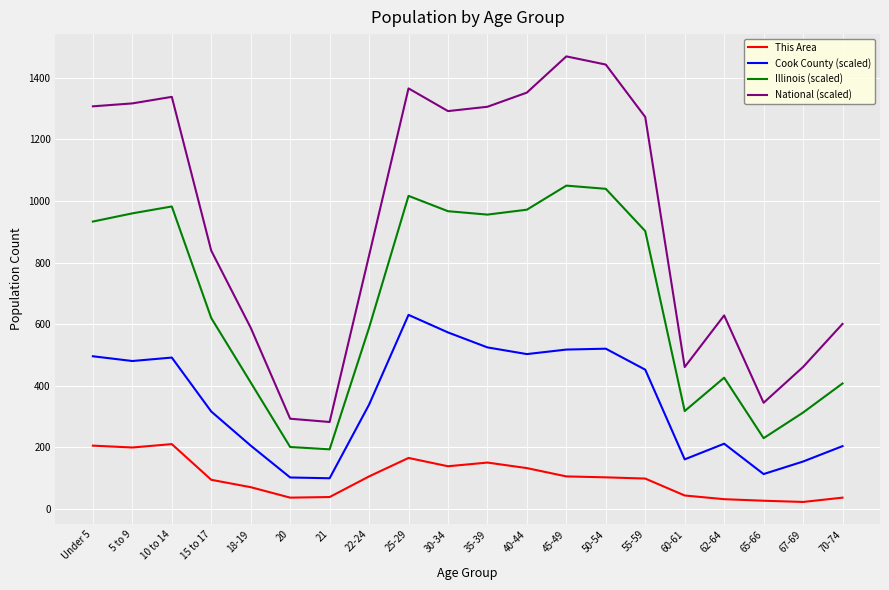

What are all the series names shown in the legend?

This Area, Cook County (scaled), Illinois (scaled), National (scaled)